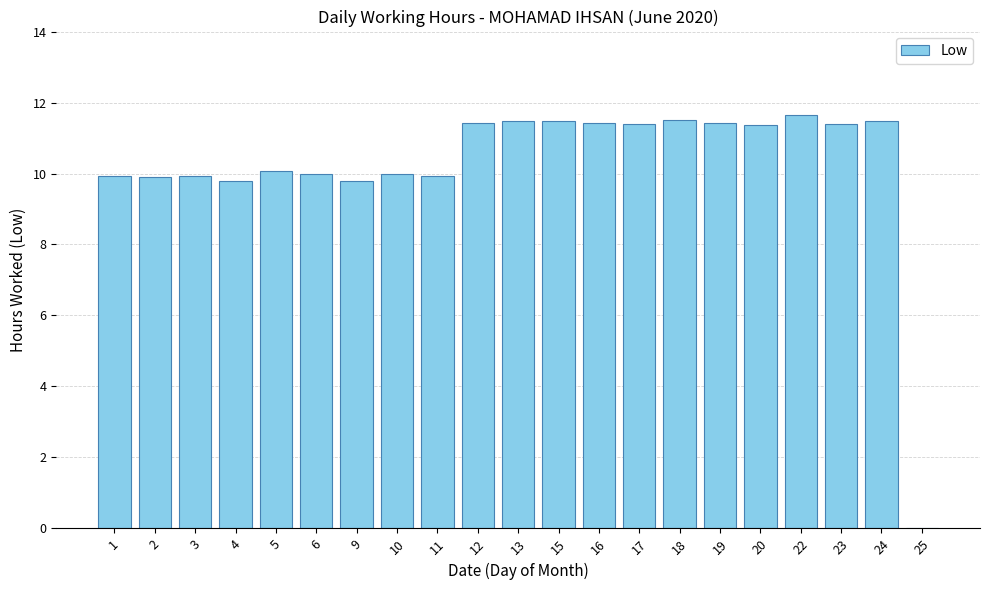

Is it true that the value at 20 is 15.0?

False